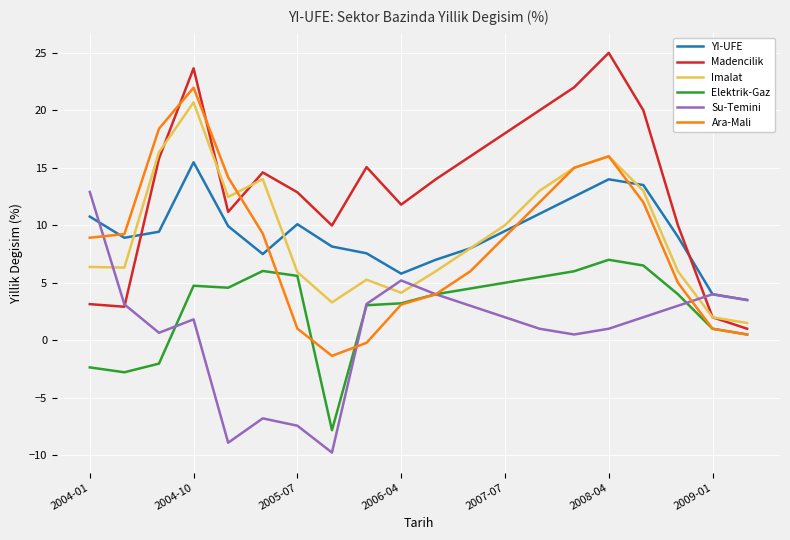

Which series has the widest spread of values?

Madencilik